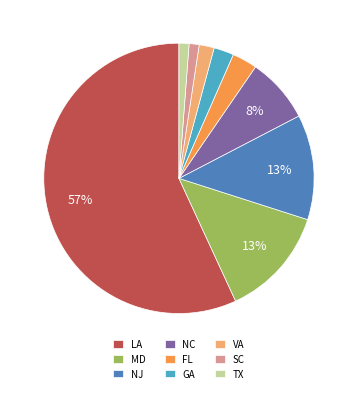

To the nearest percent, what is the difference between the largest and smallest slice percentages?

56%